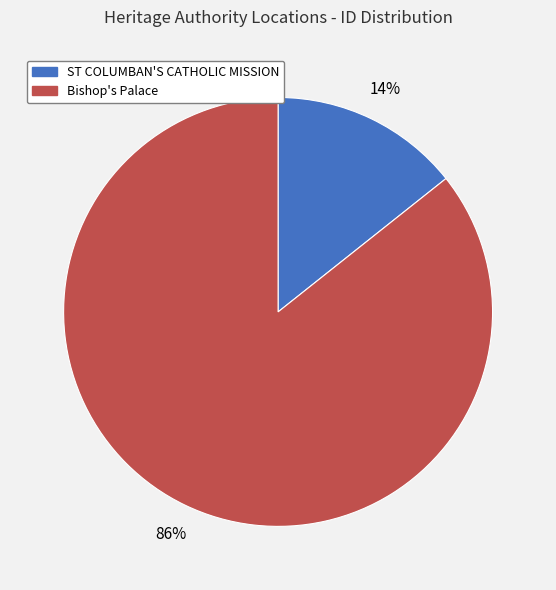

Is it true that Bishop's Palace is 91% of the pie?

False